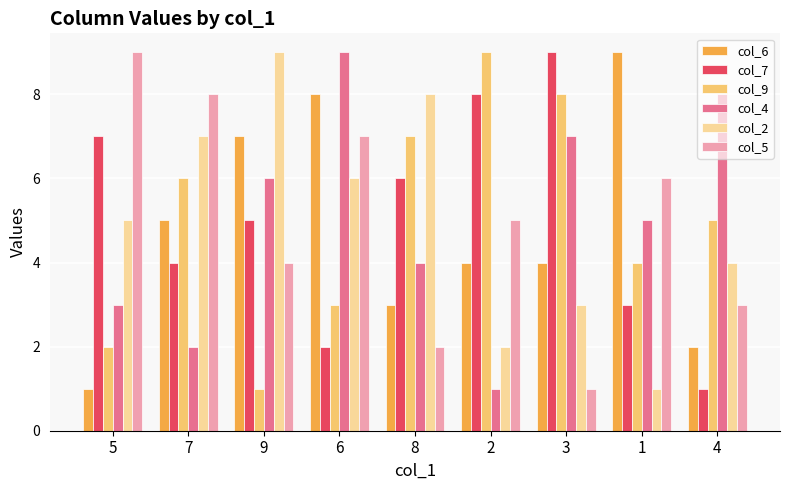

Which series changed the most between 7 and 9?

col_9